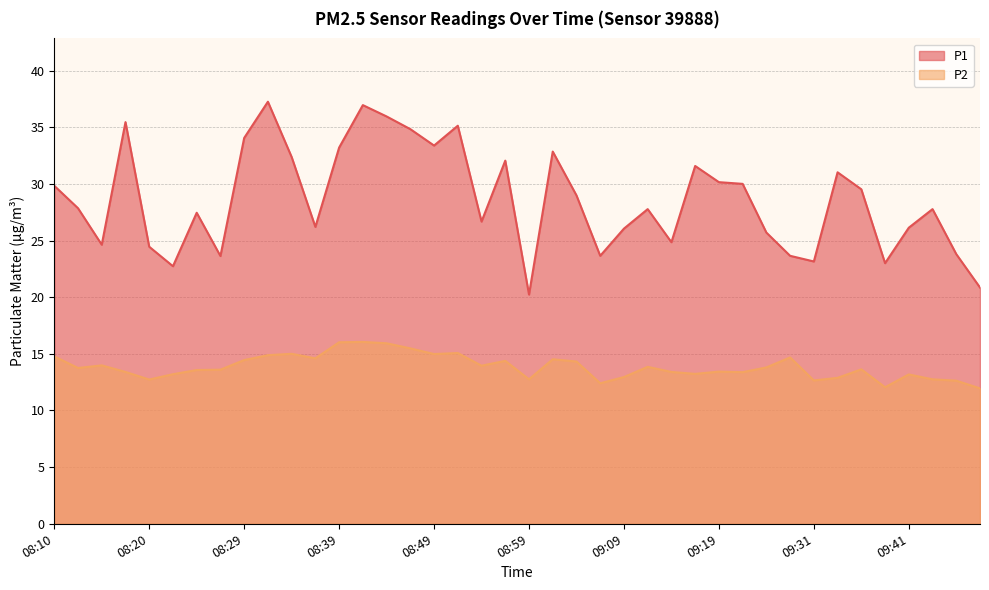

Which category has the highest value in the P2 series?

08:42